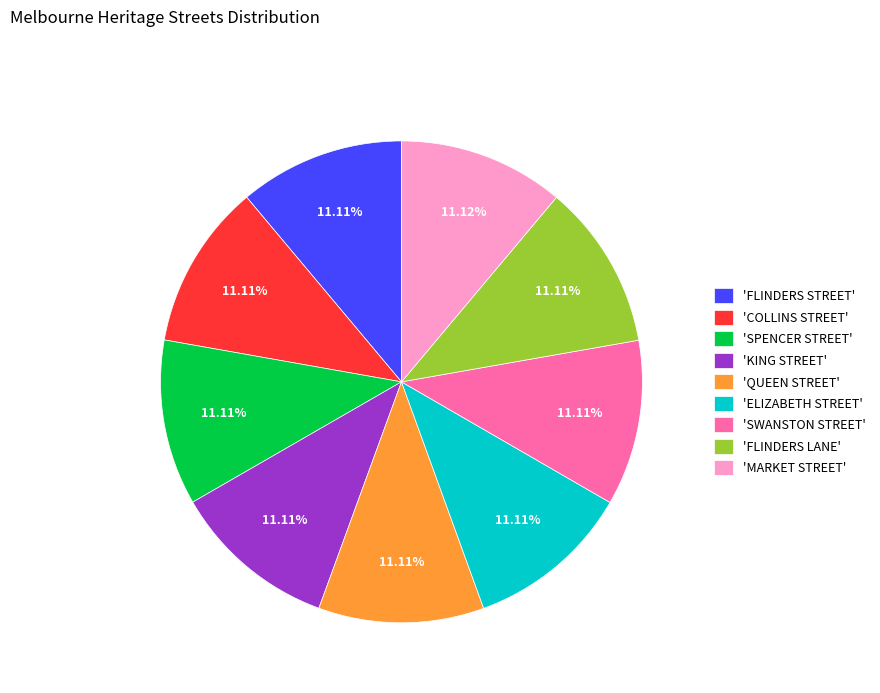

Do 'COLLINS STREET' and 'QUEEN STREET' together represent more than half of the pie?

No